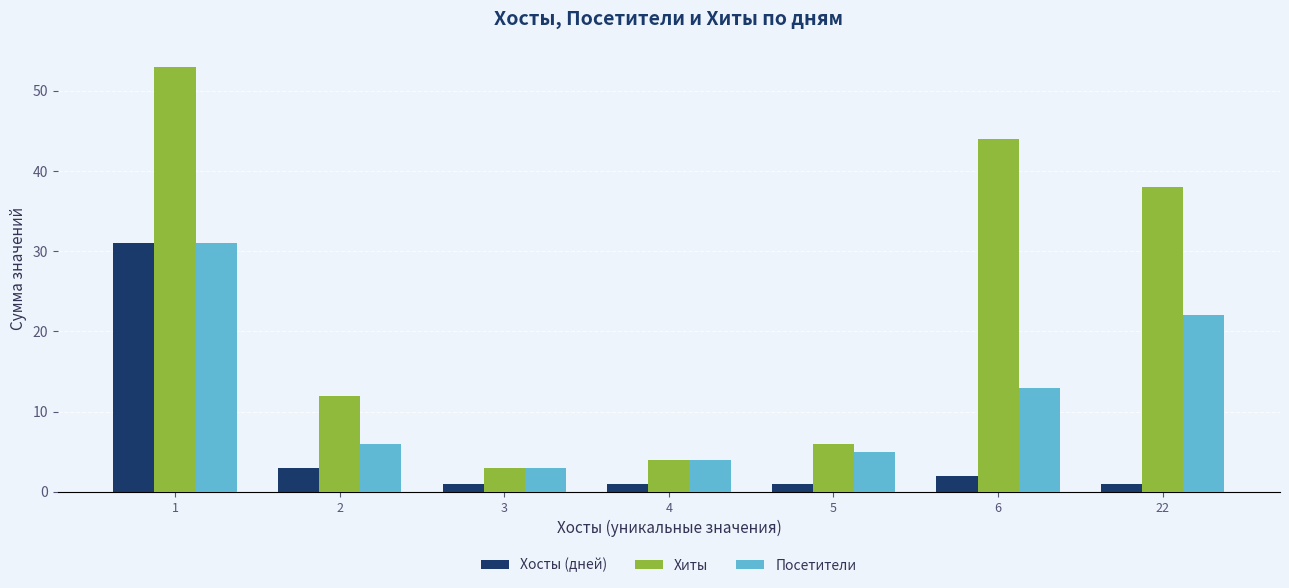

How many values in the Хиты series are below 12?

3